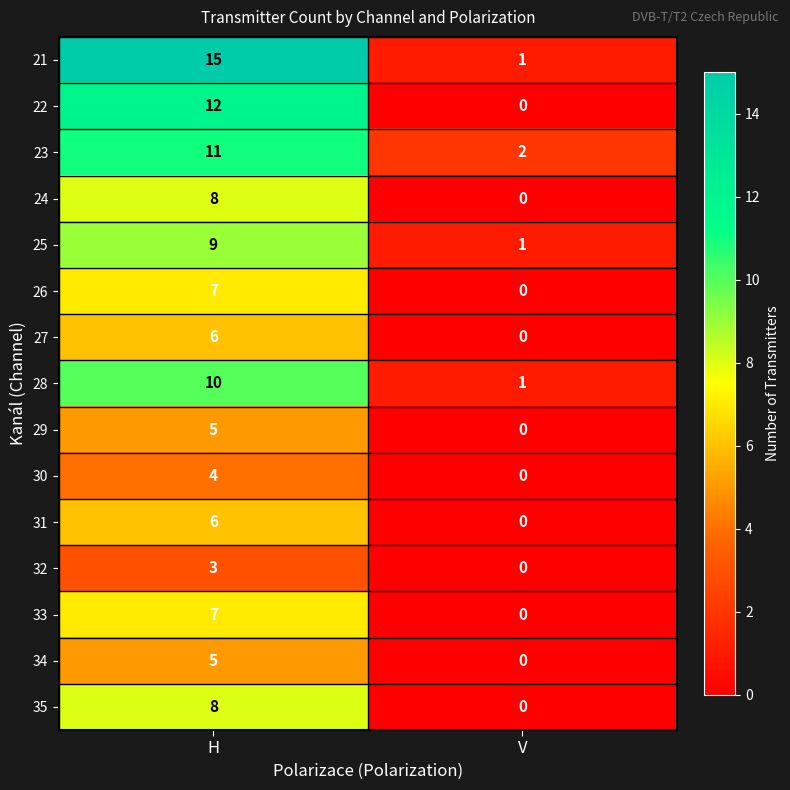

Reading left to right, extract all data points from this chart.

21: 15	1
22: 12	0
23: 11	2
24: 8	0
25: 9	1
26: 7	0
27: 6	0
28: 10	1
29: 5	0
30: 4	0
31: 6	0
32: 3	0
33: 7	0
34: 5	0
35: 8	0